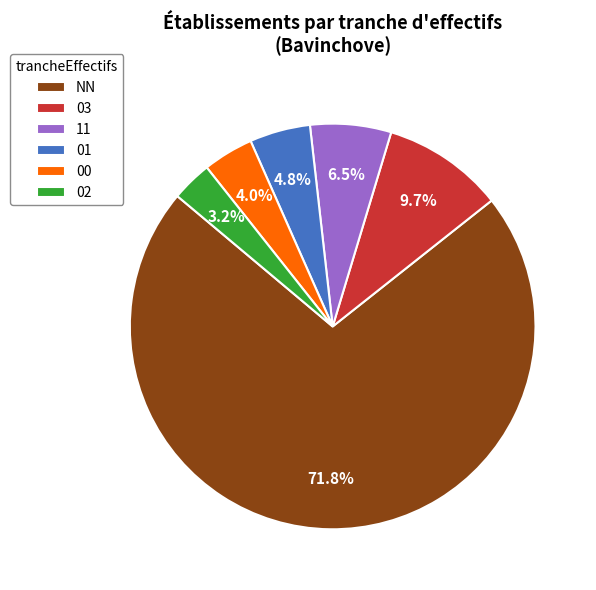

To the nearest percent, what is the average slice percentage?

17%